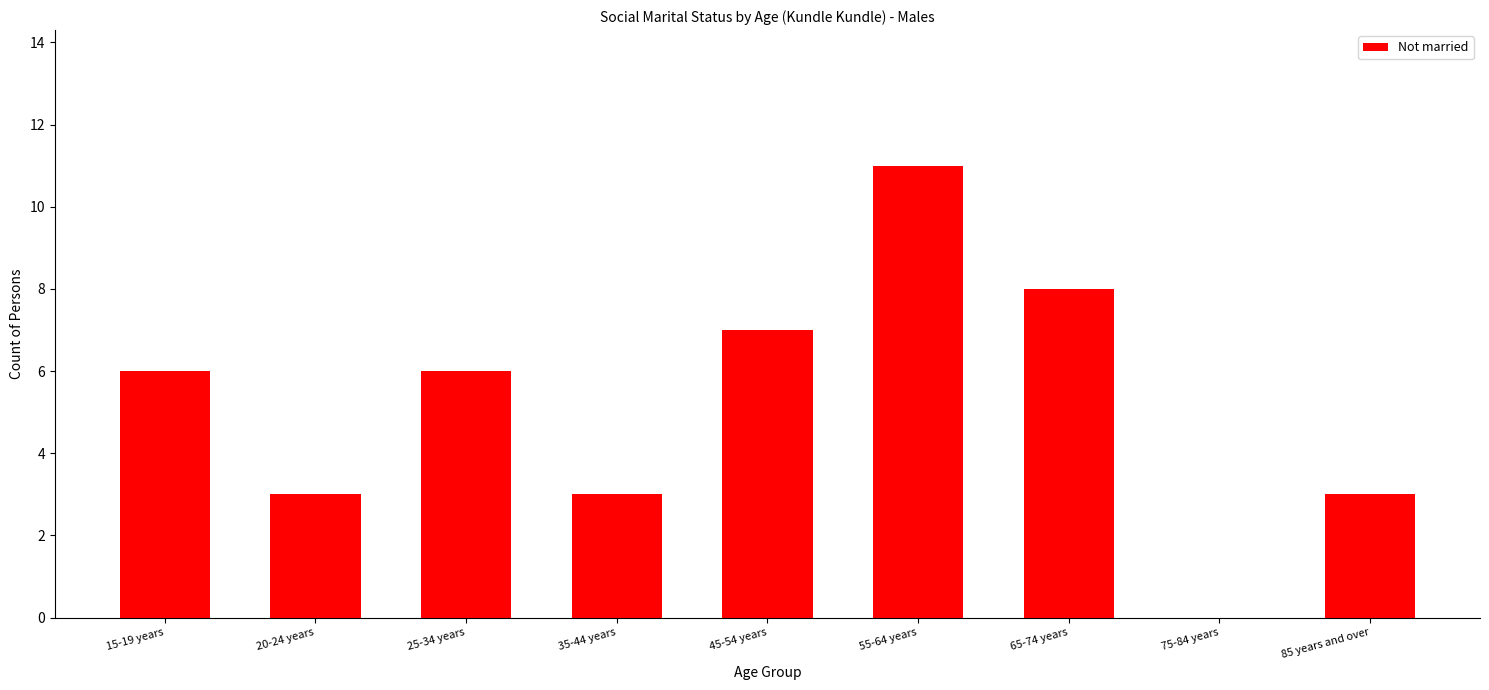

Which has a higher value, 25-34 years or 85 years and over?

25-34 years